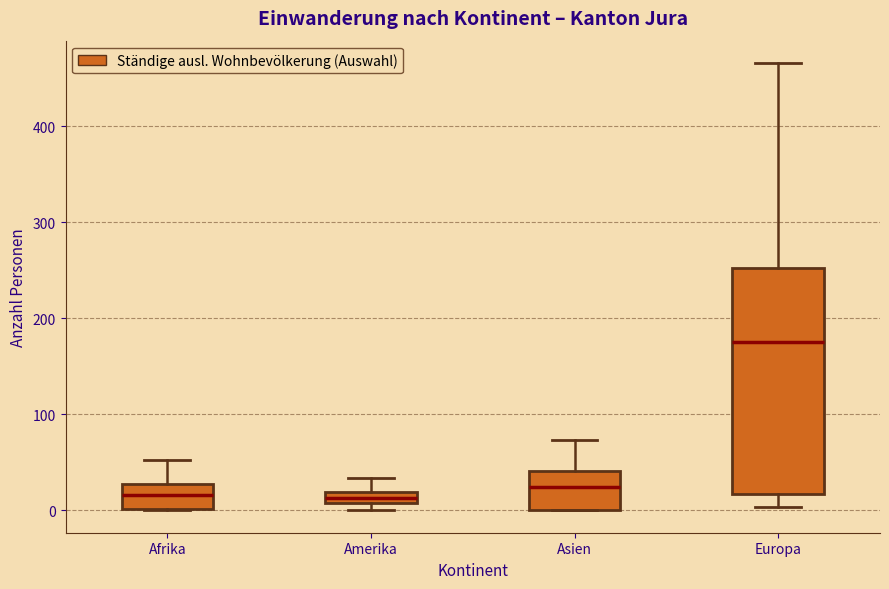

Where is the lower edge of the box for Afrika on the y-axis? The values are not printed on the chart, so give them approximately, as read against the axis.

0